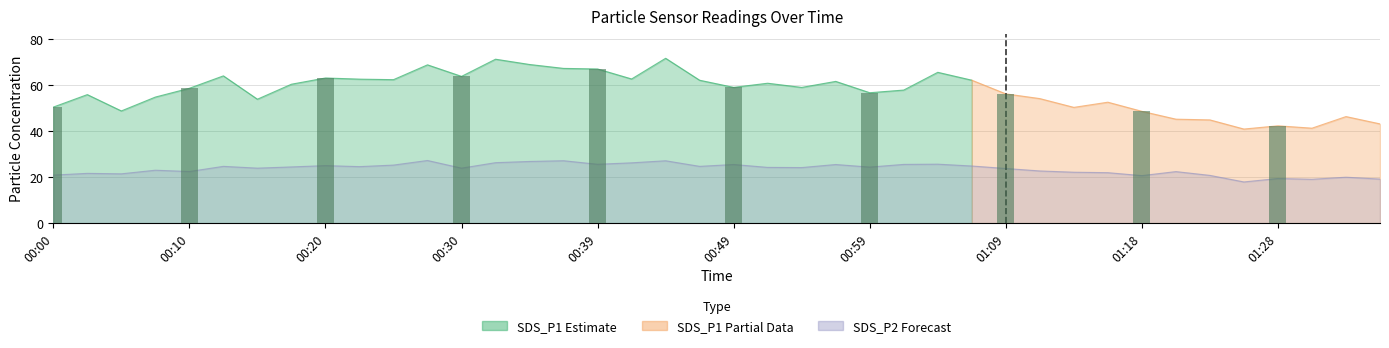

Read the value at 00:39.

67.0